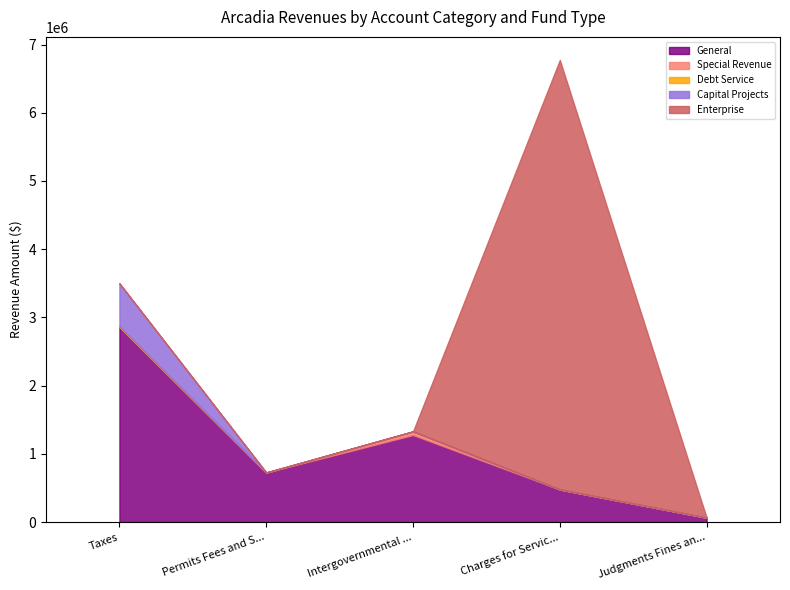

The General series shows 2868172 at Taxes. True or false?

True